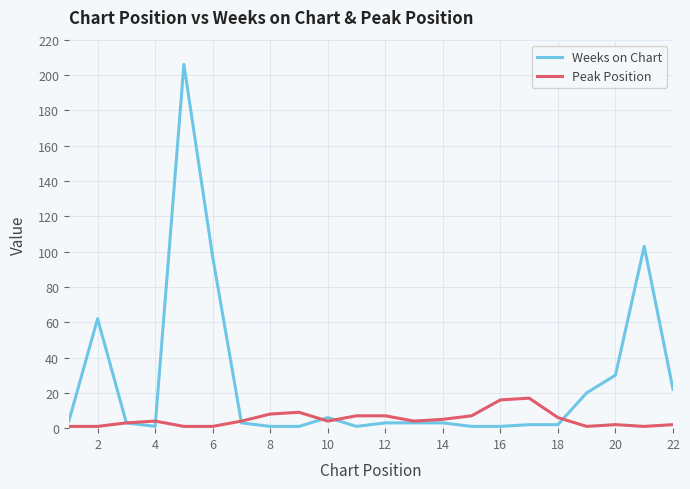

What is the maximum value for Peak Position?

17